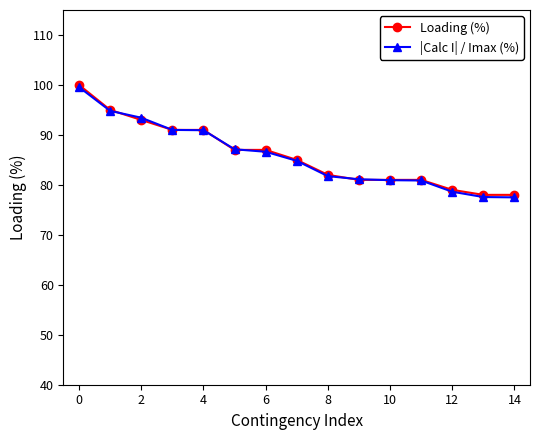

What is the smallest value displayed?

77.5